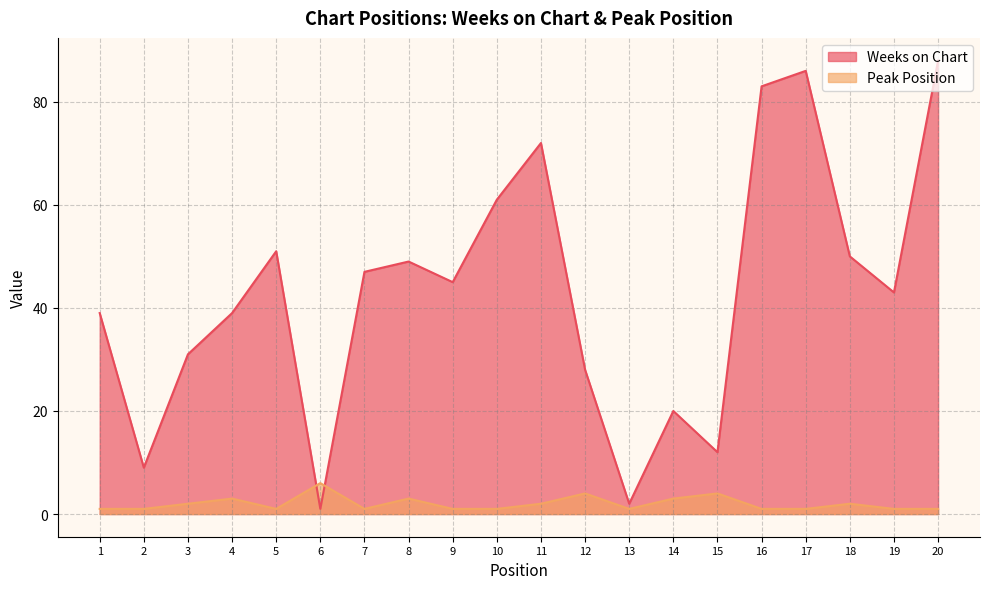

True or false: Weeks on Chart has more than 2 interior local peaks.

True